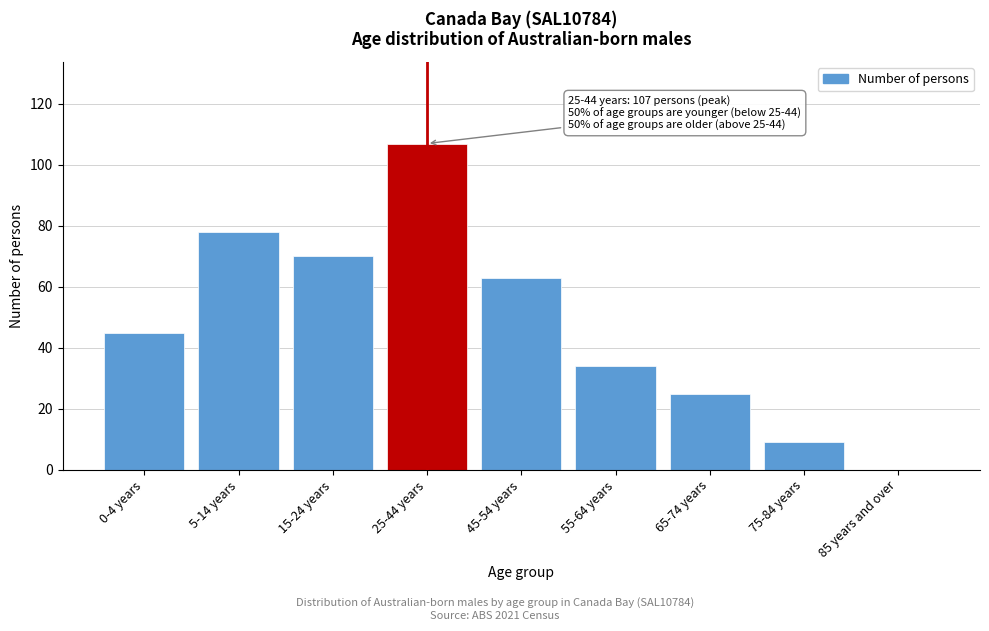

Reading right to left, list all the values displayed in this chart.

85 years and over=0	75-84 years=9	65-74 years=25	55-64 years=34	45-54 years=63	25-44 years=107	15-24 years=70	5-14 years=78	0-4 years=45